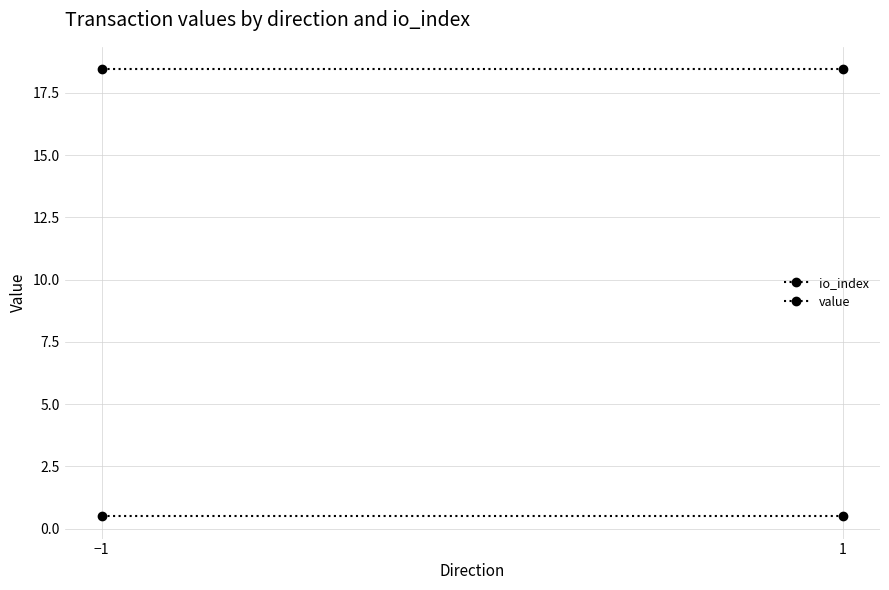

What is the value of the io_index point at the 1st from the left?

0.5